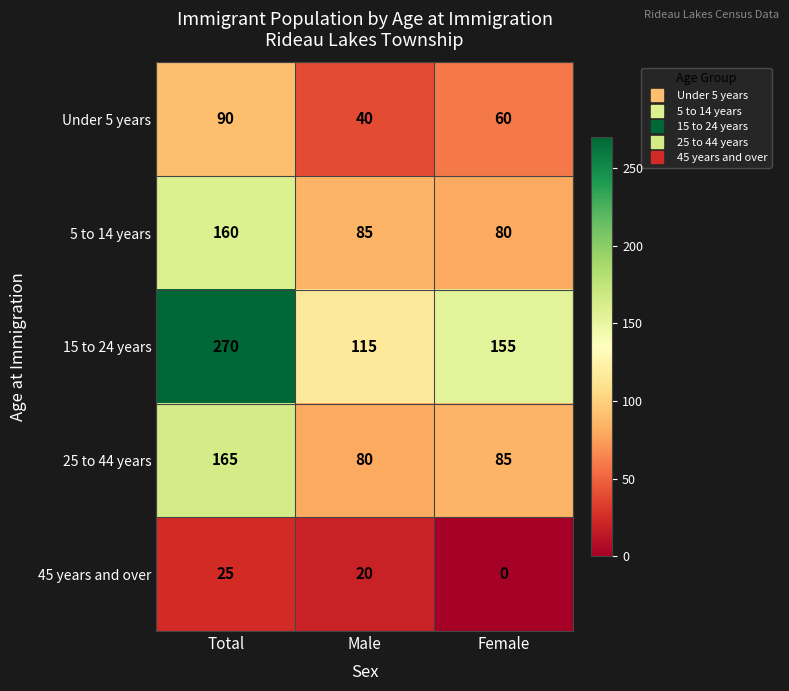

Which series has the widest spread of values?

15 to 24 years